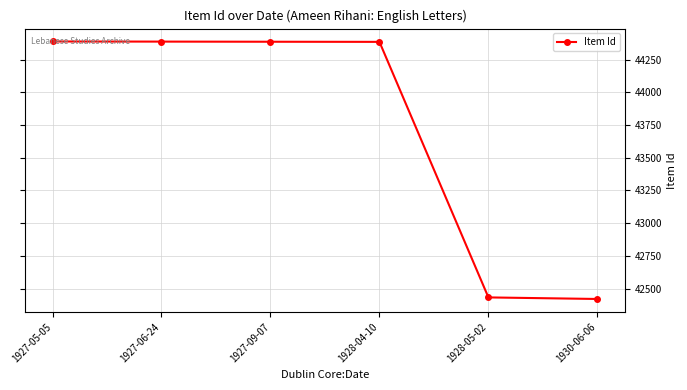

What is the greatest value displayed?

44390